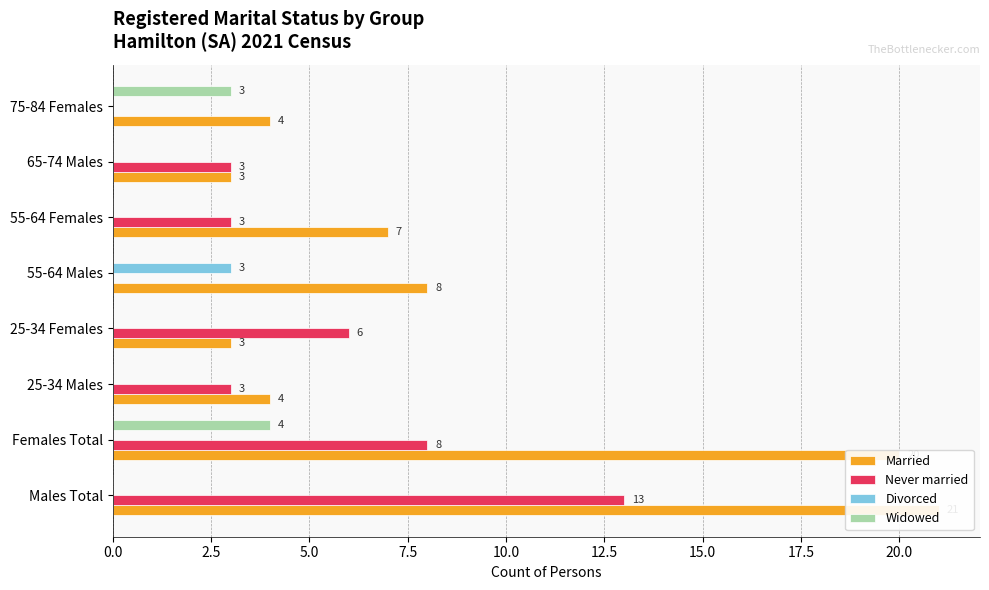

How many series are shown in this chart?

4